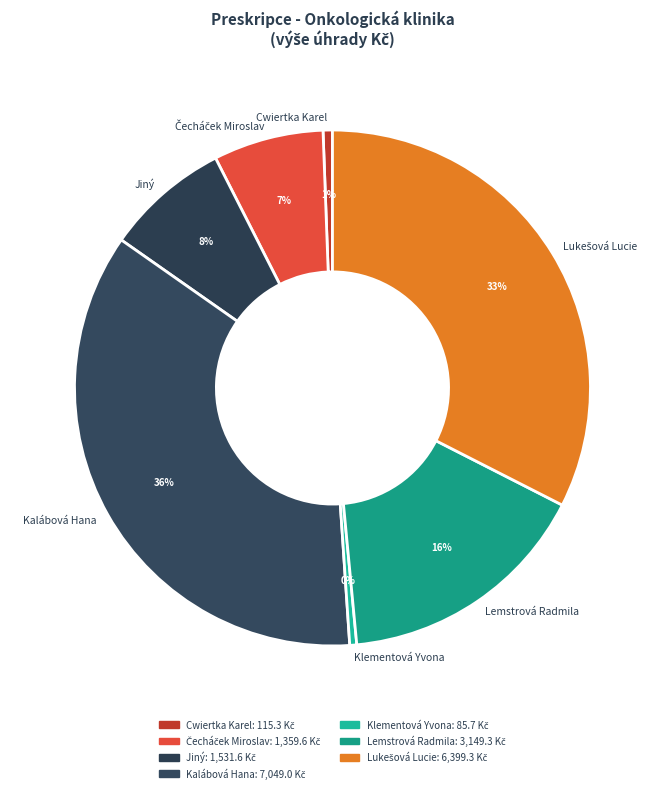

The Jiný slice represents 8% of the pie. True or false?

True